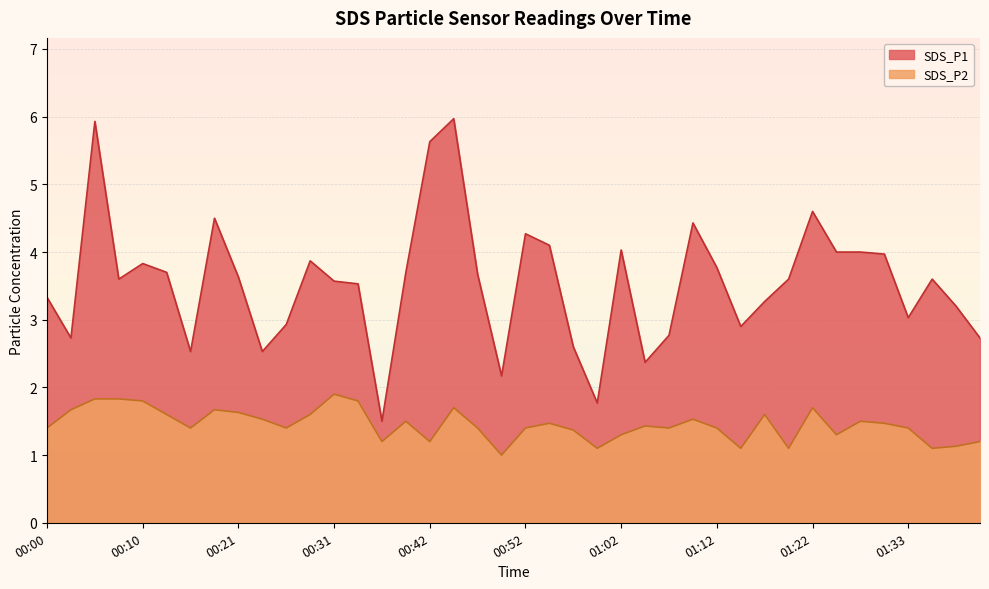

What is the sum of all SDS_P1 values?

141.9